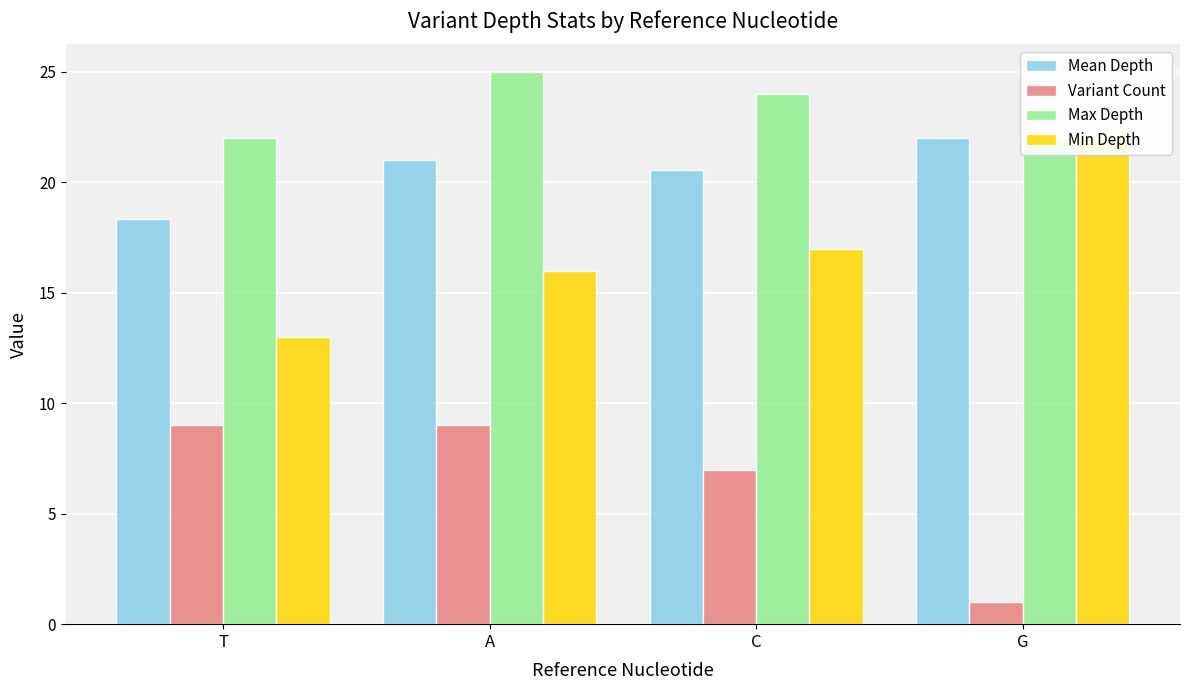

What is the label of the 2nd bar from the left?

A